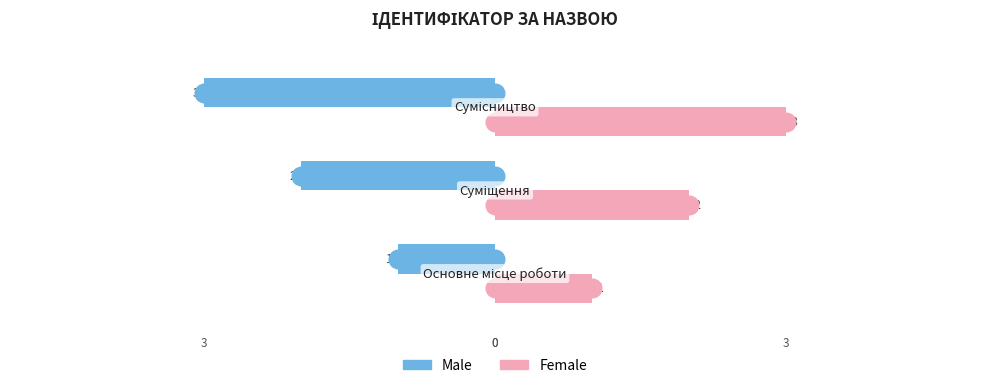

Which series has the widest spread of Y values?

Male